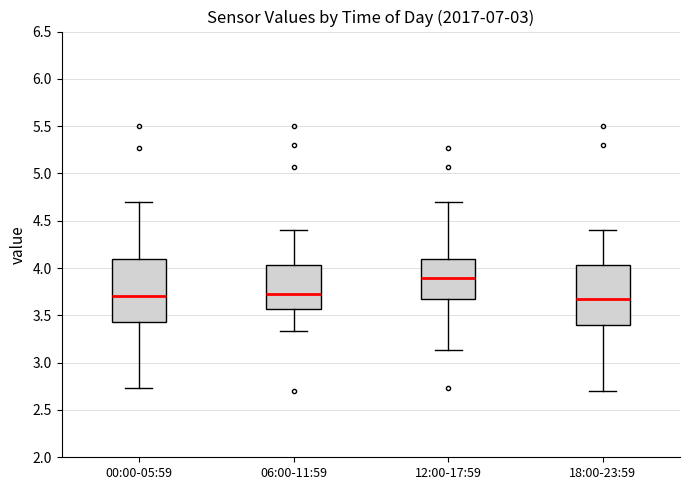

Where is the upper edge of the box for 06:00-11:59 on the y-axis? The values are not printed on the chart, so give them approximately, as read against the axis.

4.05